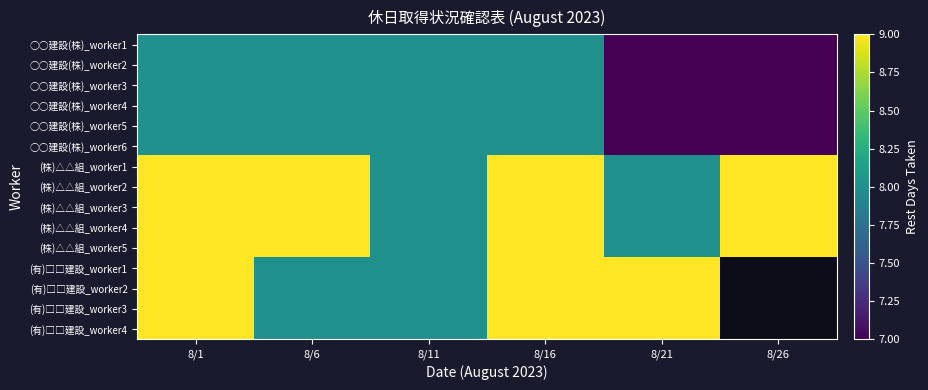

What is the difference between the second highest and minimum values in the ○○建設(株)_worker1 series?

1.0